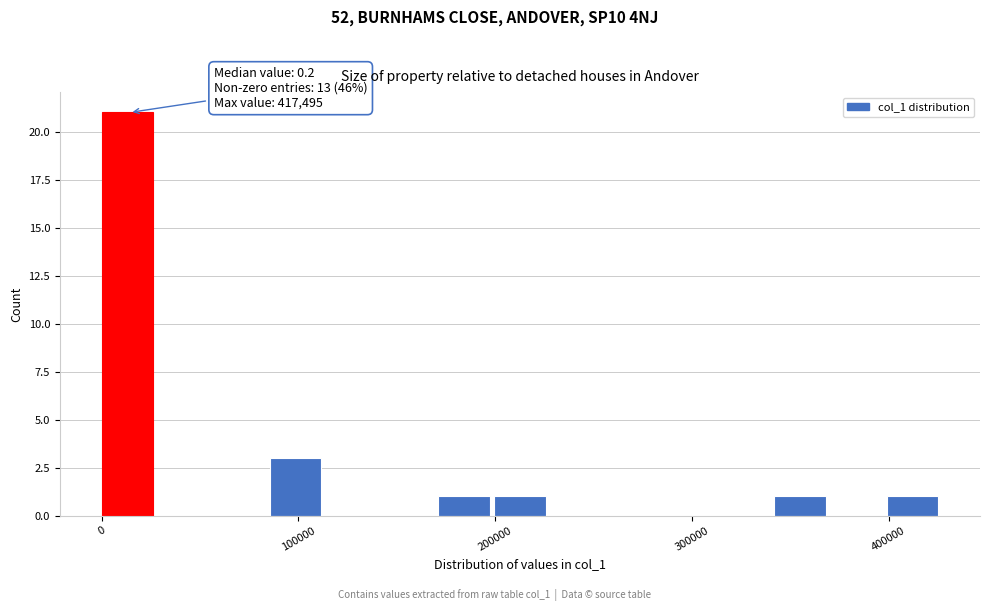

Around what value on the x-axis is the tallest bar? Give the approximate position of its centre, as read against the axis.

10000